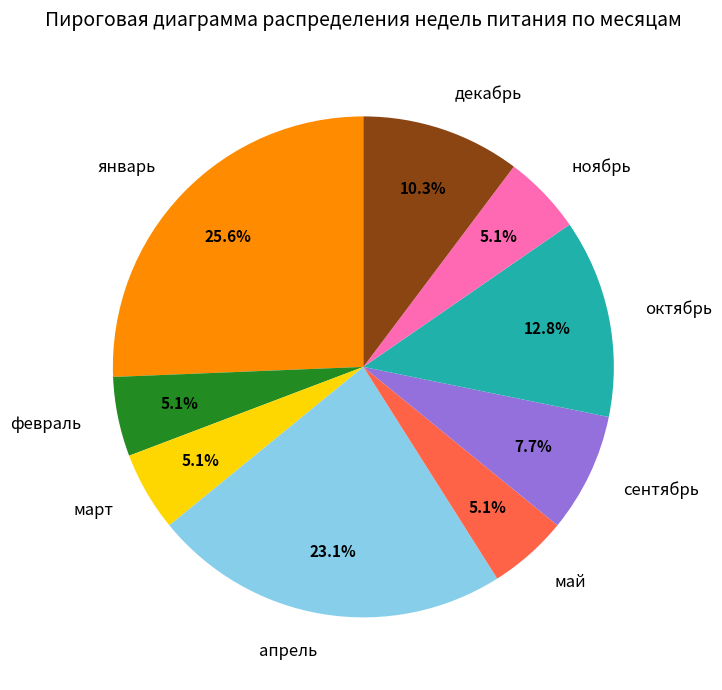

Which slice is the largest?

январь